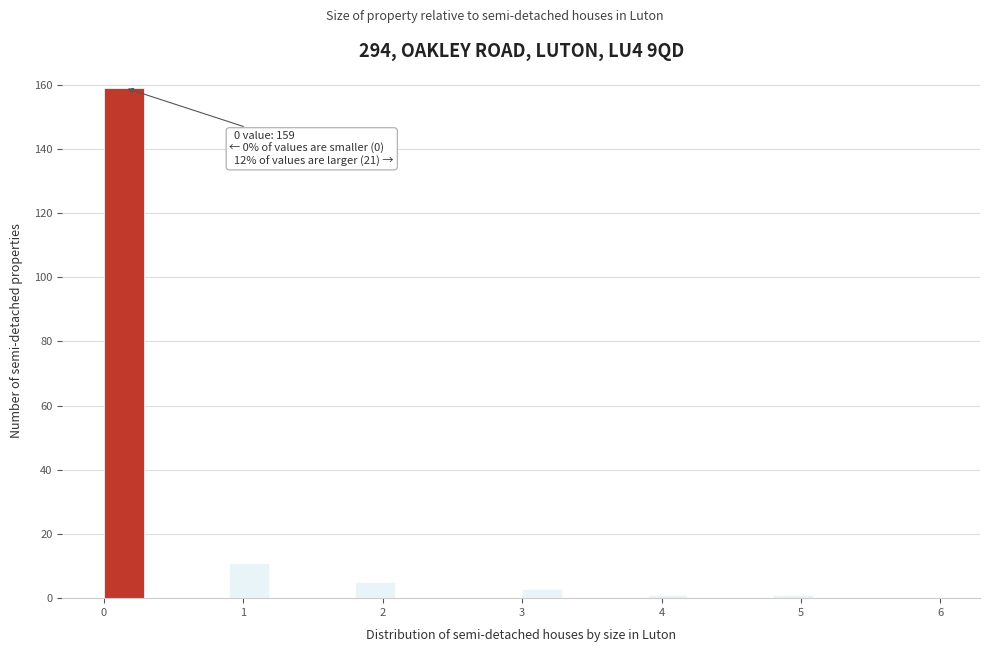

Read against the x-axis, roughly where is the centre of the tallest bar?

0.1